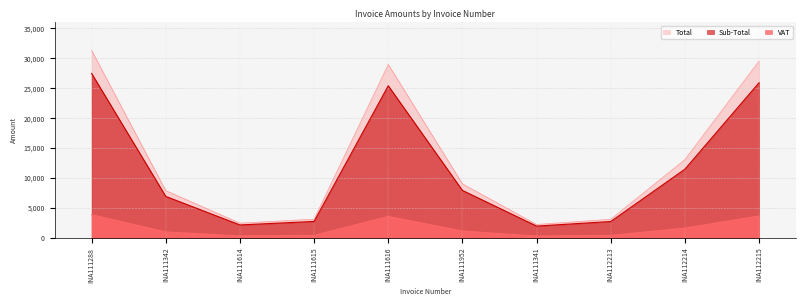

What is the label of the 1st point from the right?

INA112215